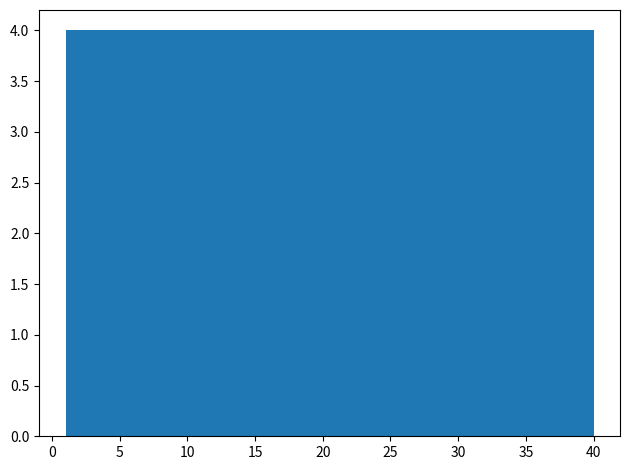

Reading left to right, list every bar in this chart as the range it spans on the x-axis followed by its height. Neither the bar edges nor the heights are printed on the chart, so give them approximately, as read against the axes.

1.0 to 4.9: 4
4.9 to 8.8: 4
8.8 to 12.7: 4
12.7 to 16.6: 4
16.6 to 20.5: 4
20.5 to 24.4: 4
24.4 to 28.3: 4
28.3 to 32.2: 4
32.2 to 36.1: 4
36.1 to 40.0: 4